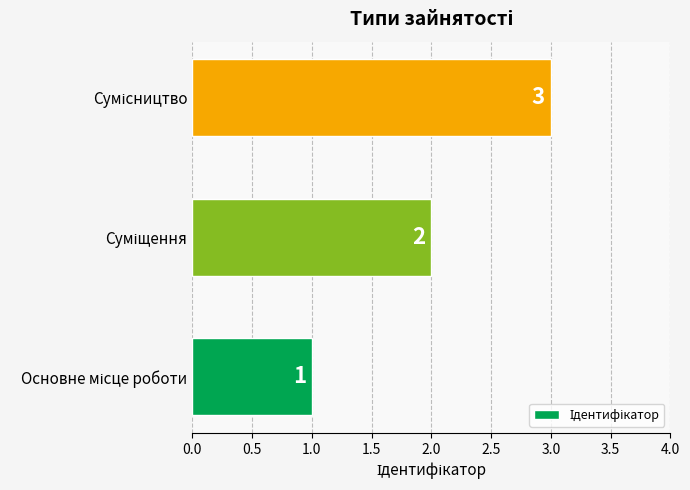

How many bars are there in total?

3